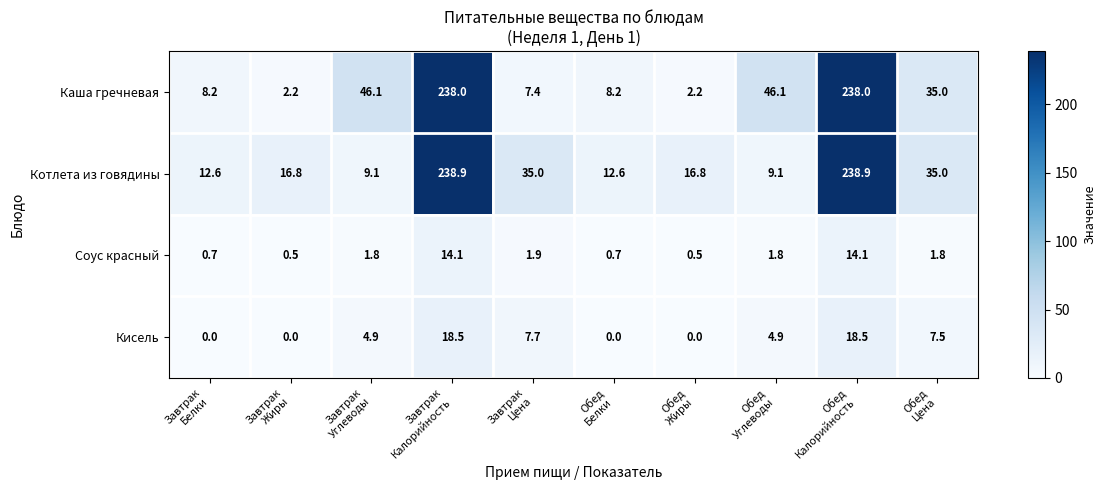

Count the number of data series in this chart.

4